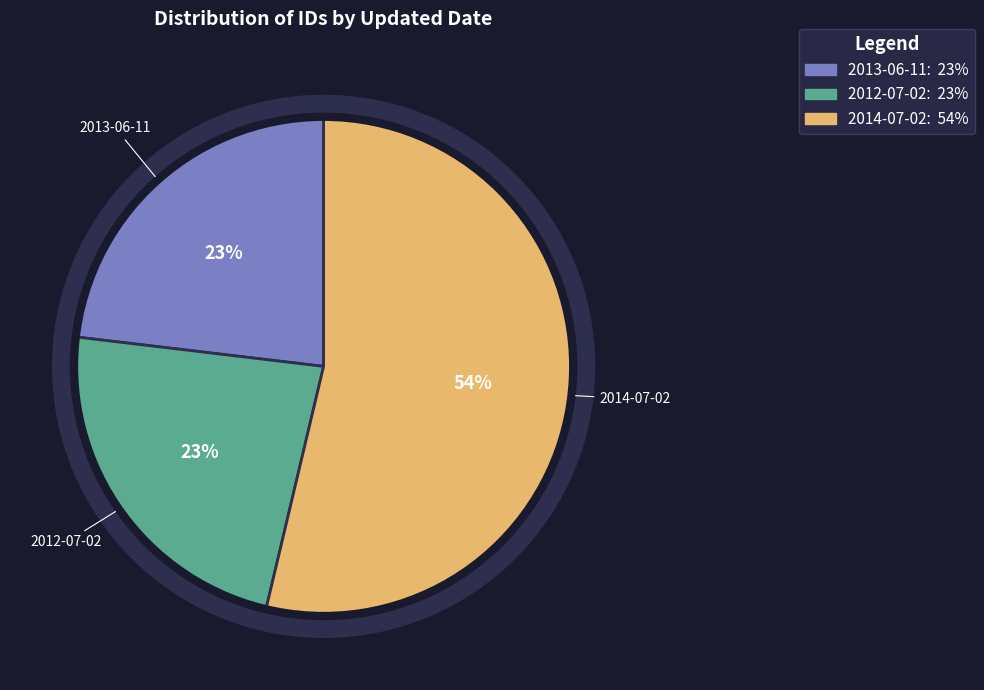

To the nearest percent, what is the difference between the 2014-07-02 and 2012-07-02 slice percentages?

31%